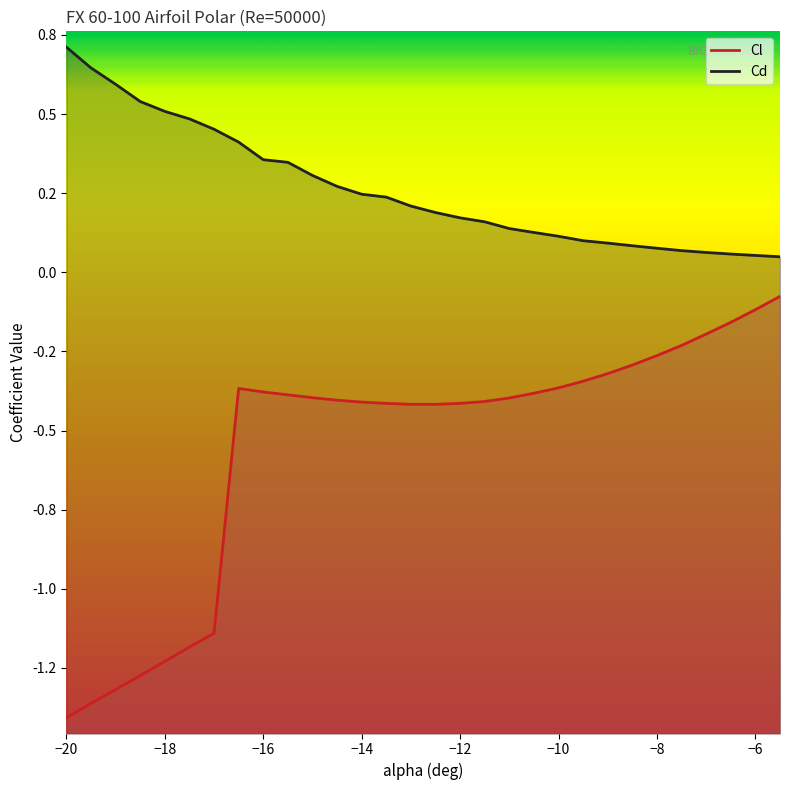

True or false: Cd has more than 2 interior local peaks.

False